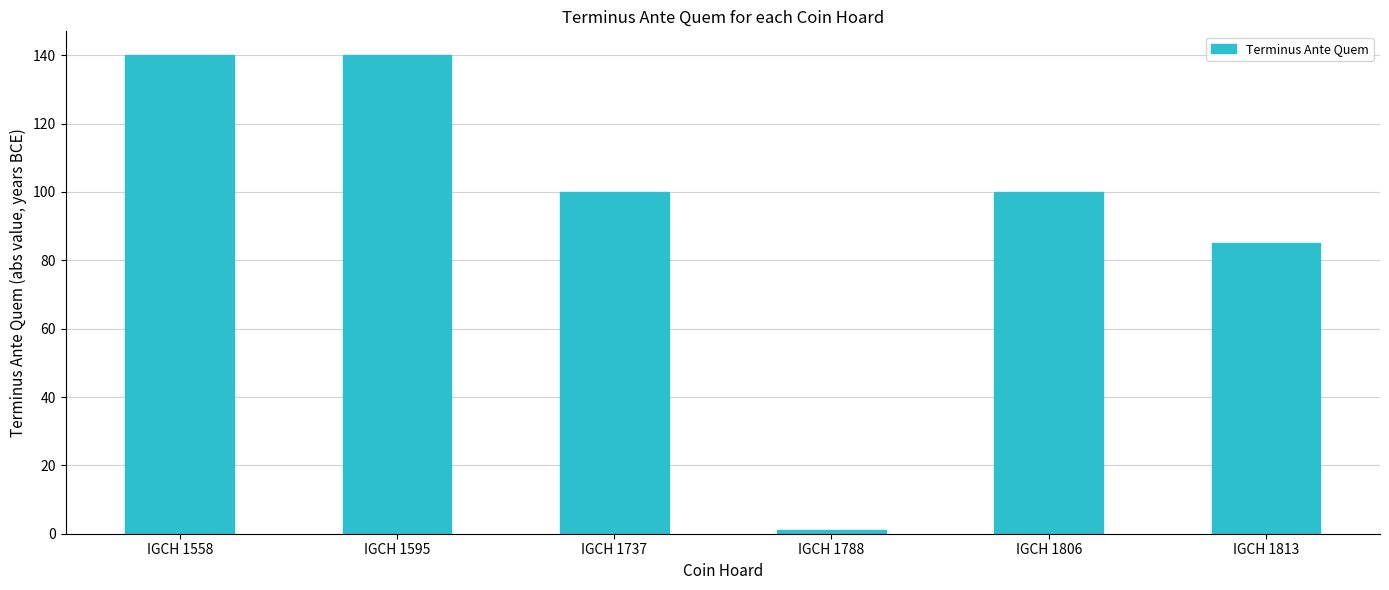

Reading left to right, list all the values displayed in this chart.

140	140	100	1	100	85